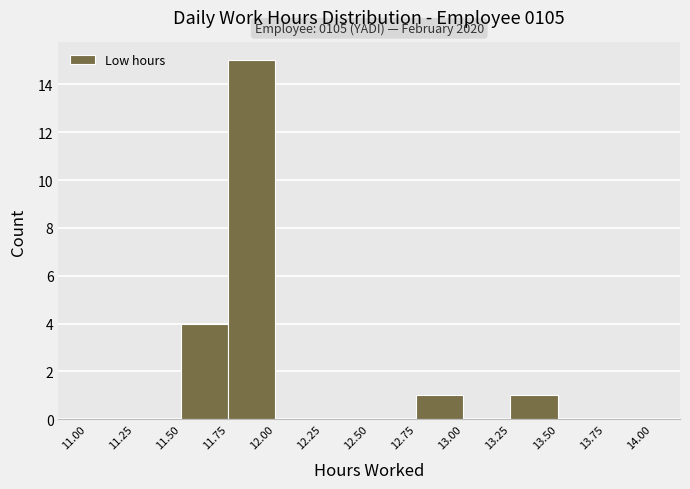

Over which range of the x-axis is the bar tallest?

11.75 to 12.00